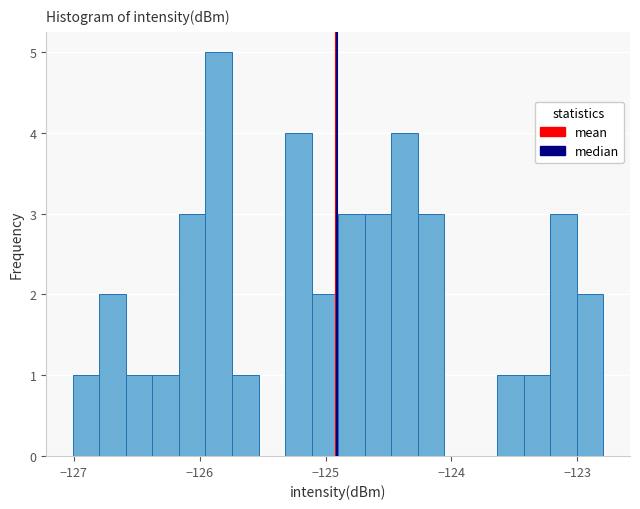

Around what value on the x-axis is the tallest bar? Give the approximate position of its centre, as read against the axis.

-125.8